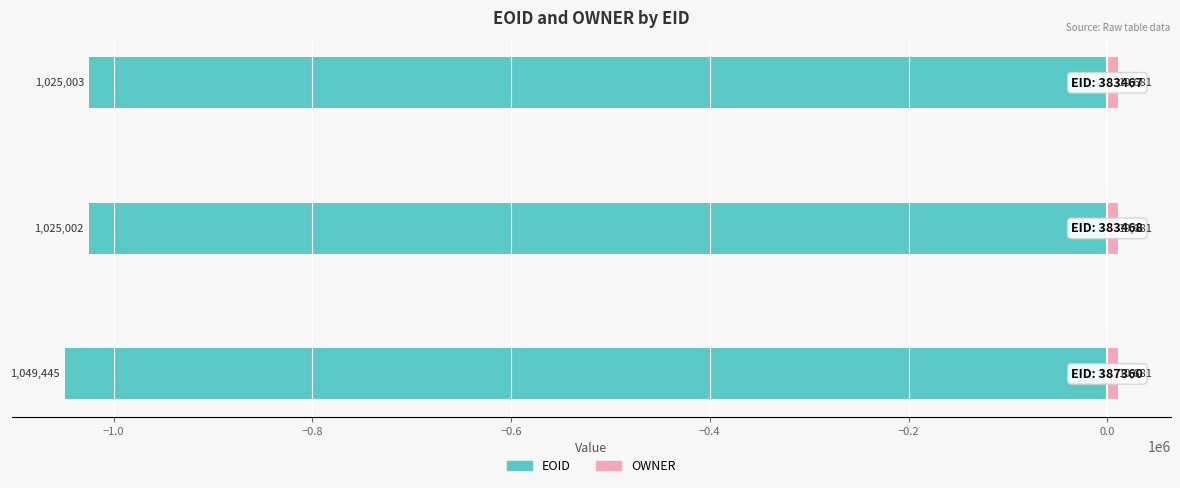

Count the number of data series in this chart.

2